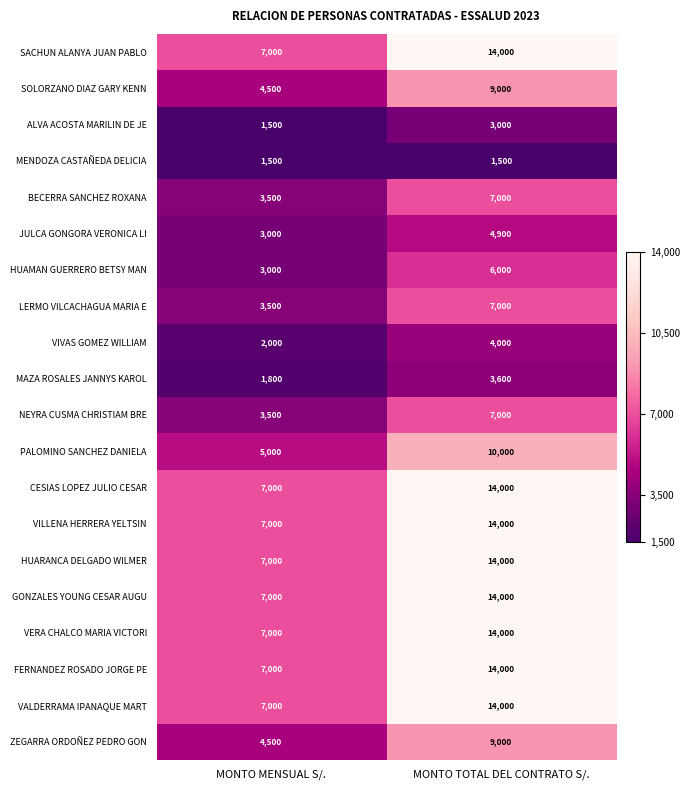

What is the spread (max minus min) of values at MONTO MENSUAL S/.?

5500